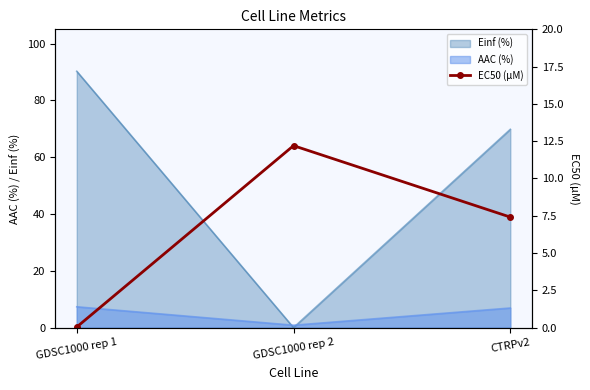

List the labels in order of Einf (%) value, smallest first.

GDSC1000 rep 2, CTRPv2, GDSC1000 rep 1